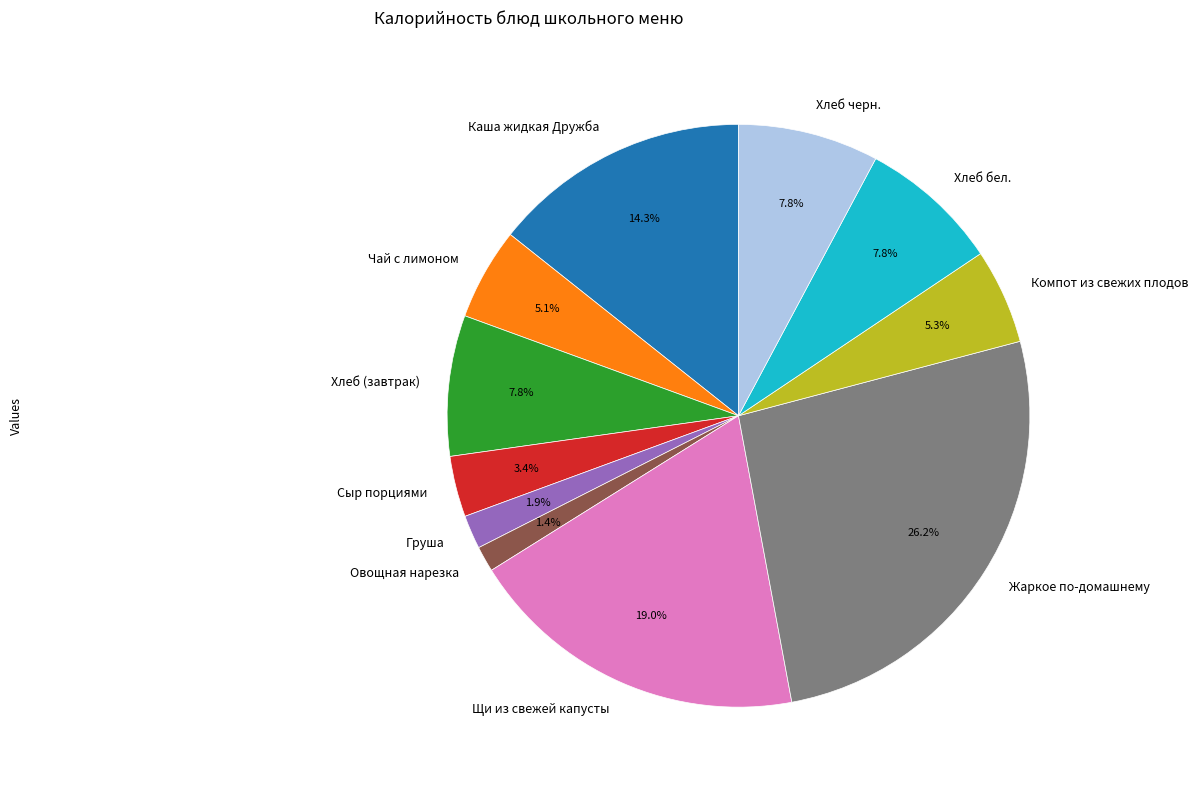

What is the ratio of the value at Чай с лимоном to the value at Хлеб (завтрак)?

0.7